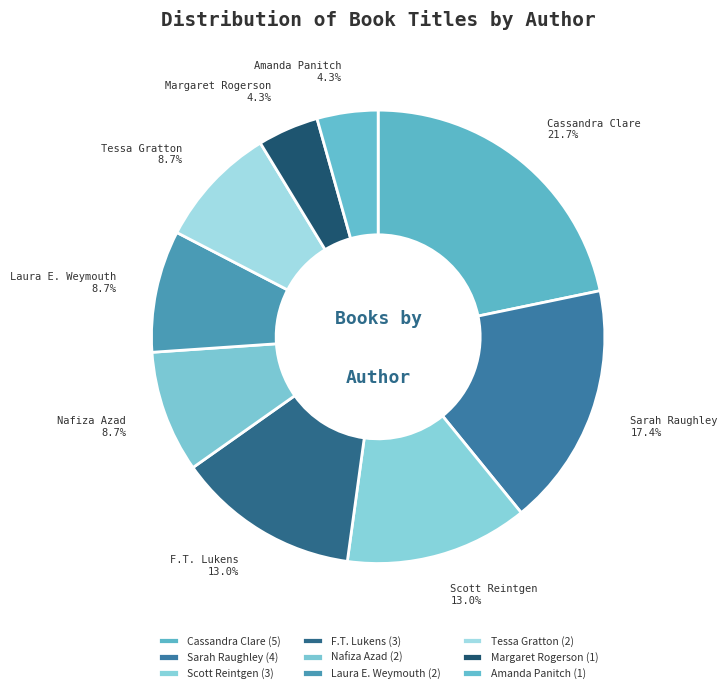

Approximately how many times larger is the value at Sarah Raughley compared to F.T. Lukens?

1.3